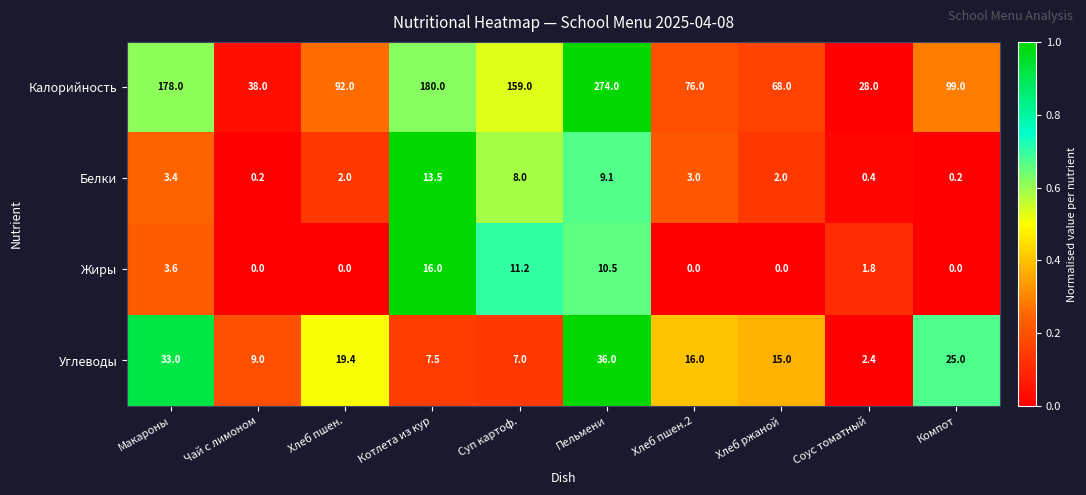

True or false: Углеводы has a value of 33.0 at Макароны.

True